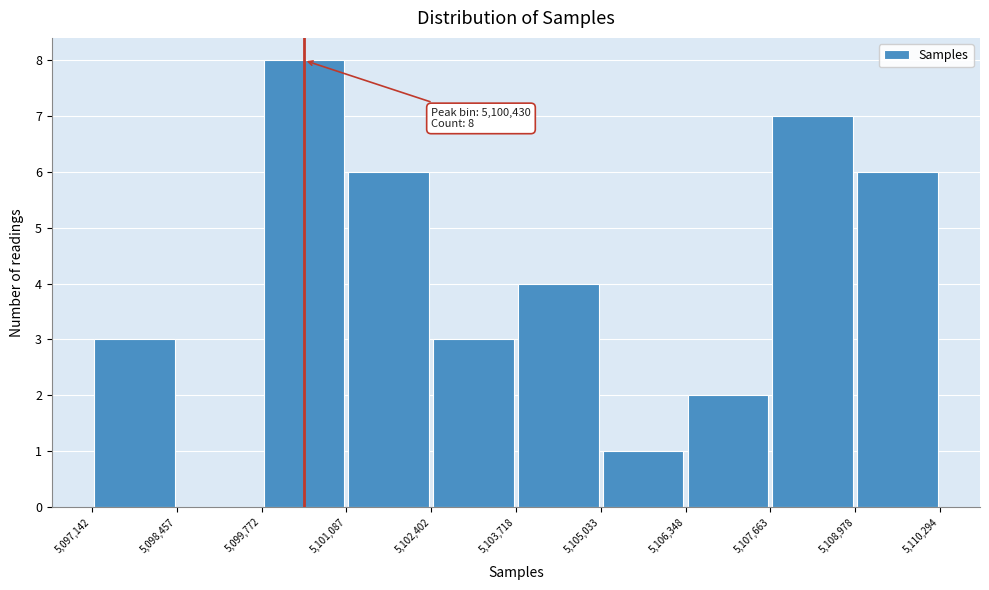

Over which range of the x-axis is the bar tallest?

5,099,772 to 5,101,087